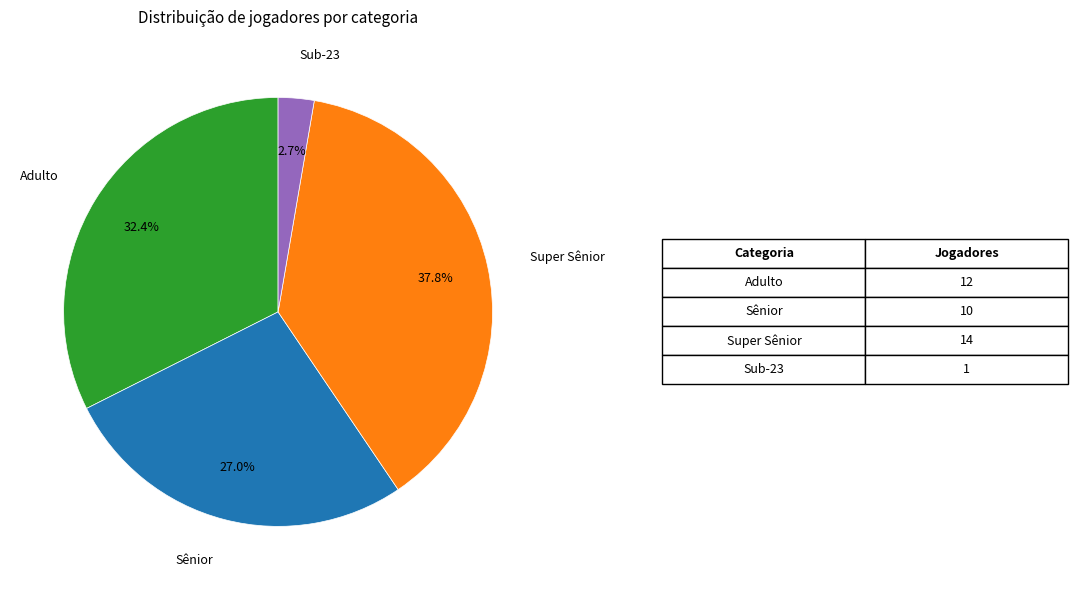

Does any single category account for the majority?

No